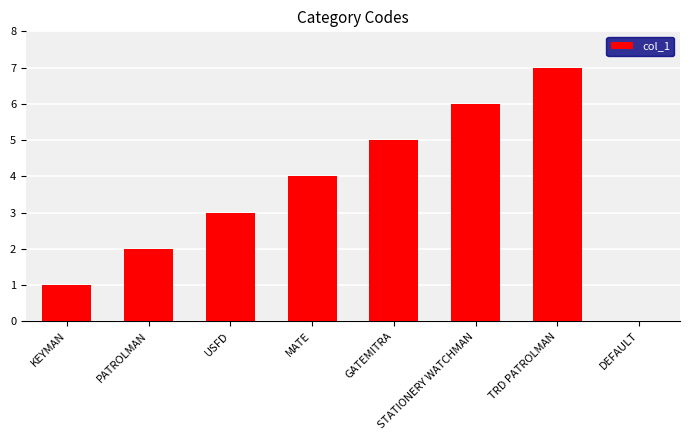

Read the value at USFD.

3